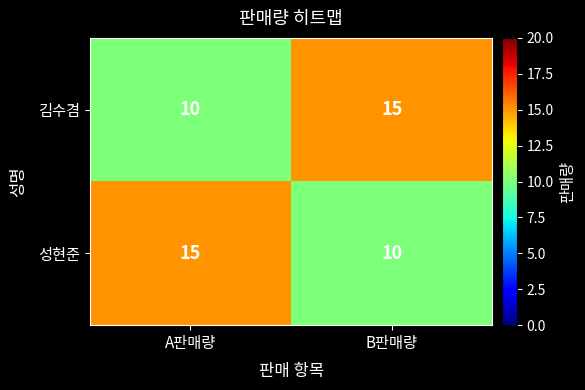

How many categories are shown in the chart?

2